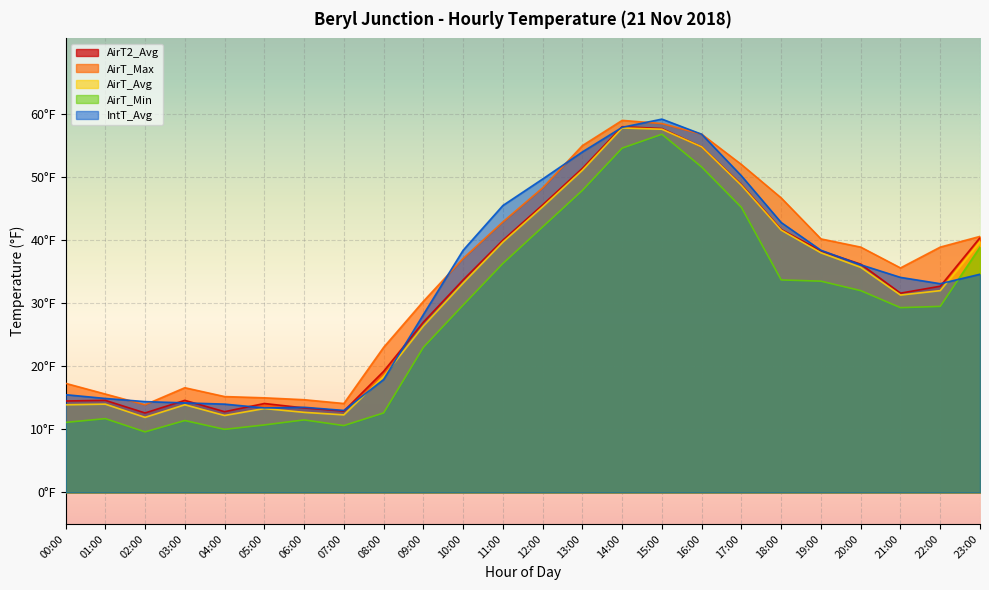

What is the label of the 12th point from the left?

11:00